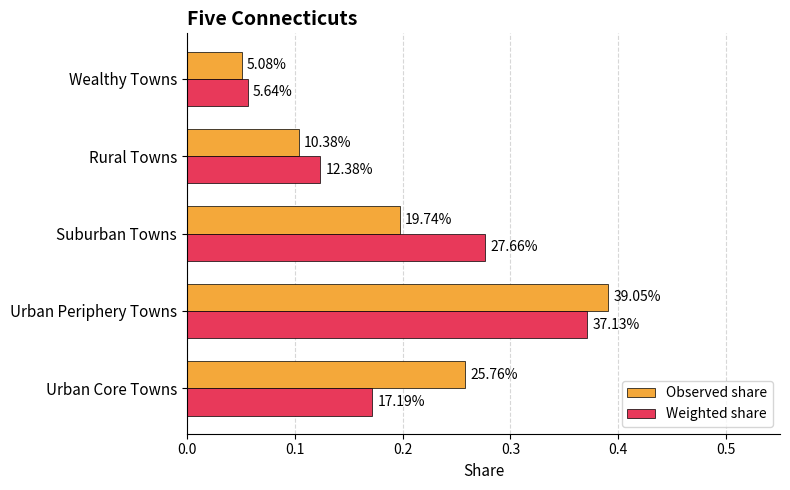

What are all the series names shown in the legend?

Observed share, Weighted share